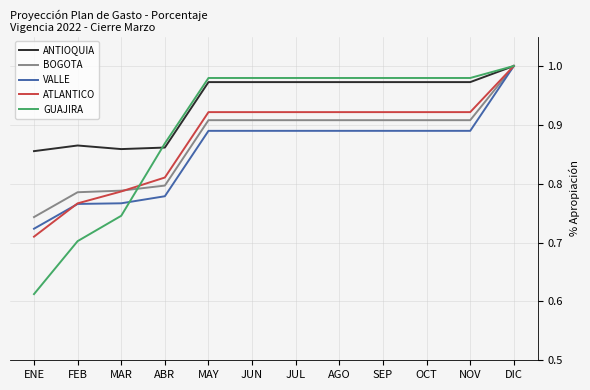

Where is BOGOTA nearest to the value 0?

ENE